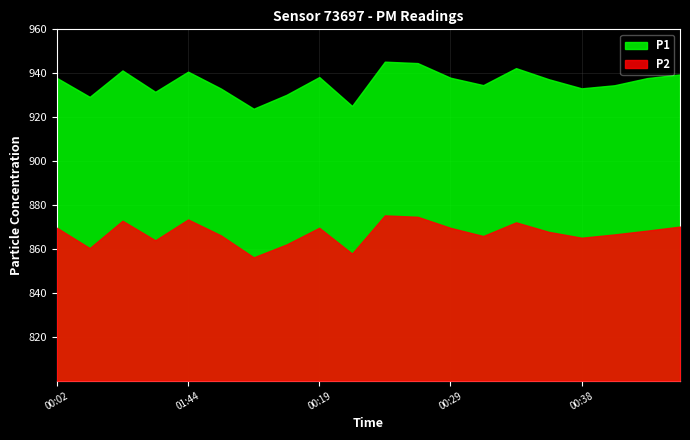

Which series has the largest total across all categories?

P1